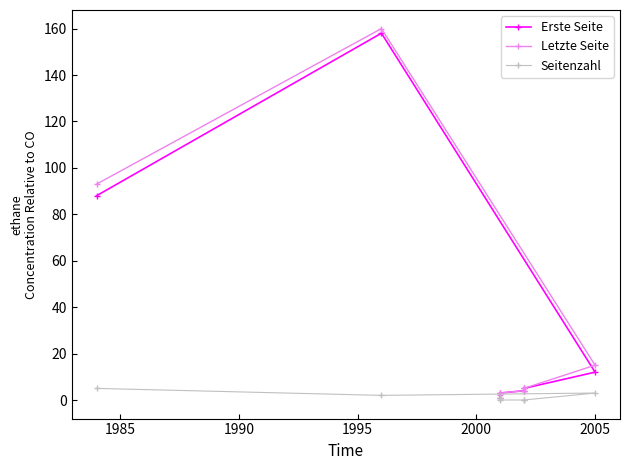

What are all the series names shown in the legend?

Erste Seite, Letzte Seite, Seitenzahl